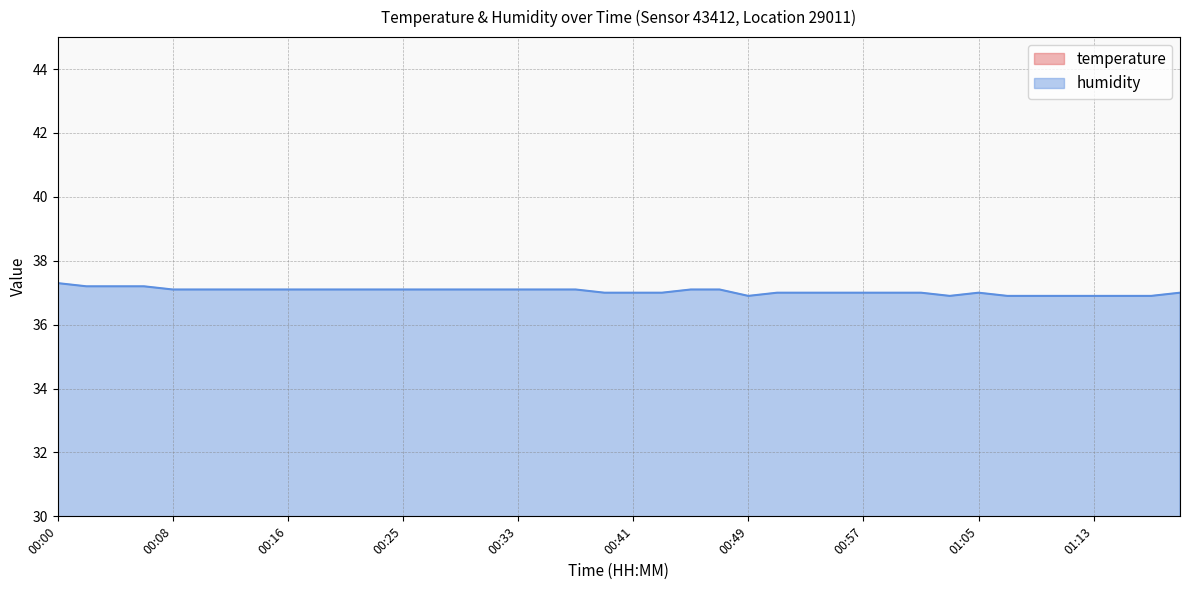

How many temperature values are between 21 and 22?

40